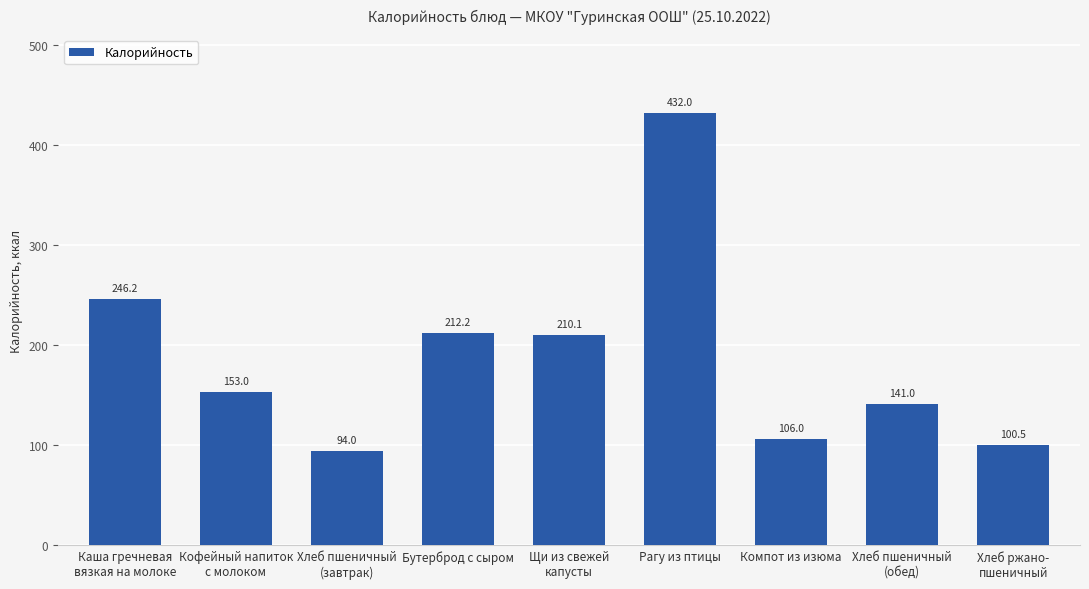

Are the bars grouped side by side (vs. stacked)?

No